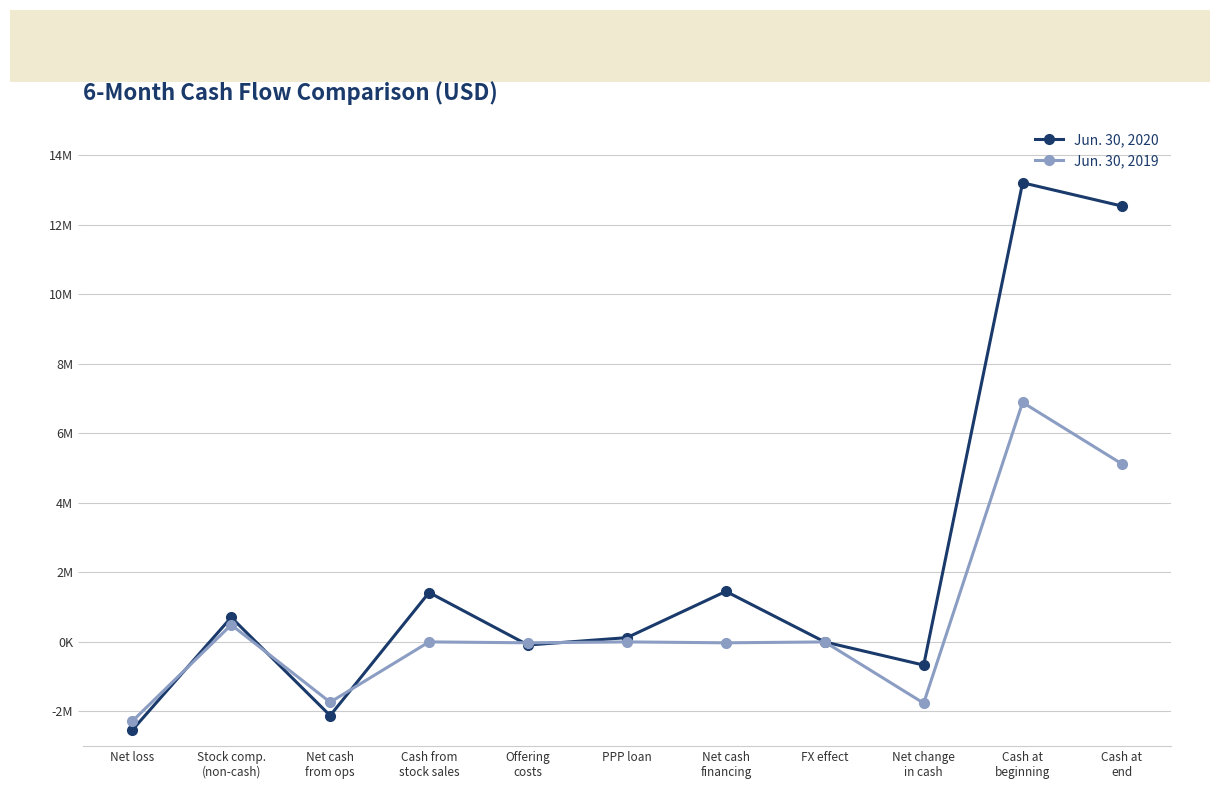

What is the difference between the second highest and minimum values in the Jun. 30, 2019 series?

7411763